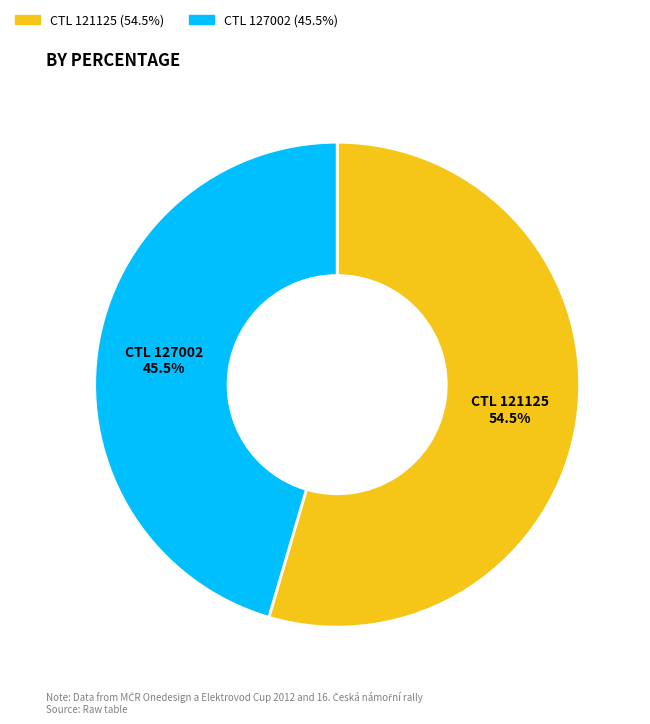

Which slice is the largest?

CTL 121125 (54.5%)